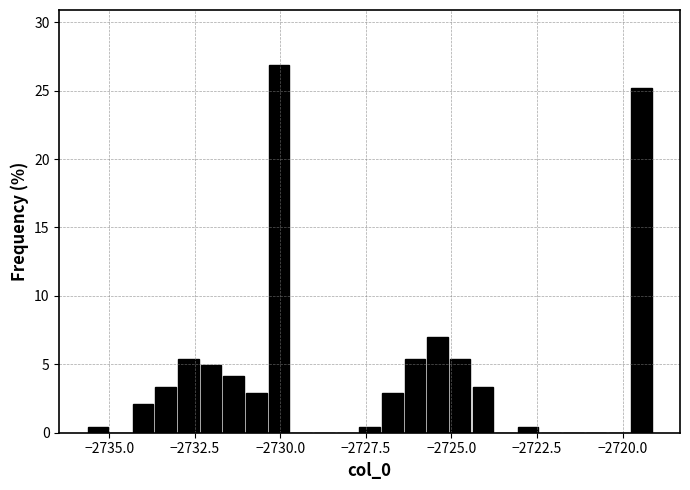

Read against the x-axis, roughly where is the centre of the tallest bar?

-2730.0